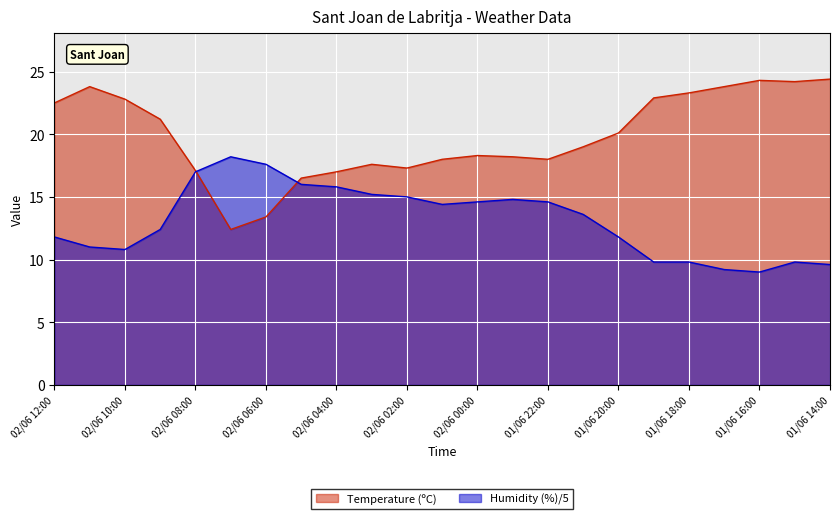

Reading left to right, list all the values displayed in this chart.

Temperature (ºC): 02/06 12:00=22.5	02/06 11:00=23.8	02/06 10:00=22.8	02/06 09:00=21.2	02/06 08:00=17.1	02/06 07:00=12.4	02/06 06:00=13.4	02/06 05:00=16.5	02/06 04:00=17.0	02/06 03:00=17.6	02/06 02:00=17.3	02/06 01:00=18.0	02/06 00:00=18.3	01/06 23:00=18.2	01/06 22:00=18.0	01/06 21:00=19.0	01/06 20:00=20.1	01/06 19:00=22.9	01/06 18:00=23.3	01/06 17:00=23.8	01/06 16:00=24.3	01/06 15:00=24.2	01/06 14:00=24.4
Humidity (%): 02/06 12:00=11.8	02/06 11:00=11.0	02/06 10:00=10.8	02/06 09:00=12.4	02/06 08:00=17.0	02/06 07:00=18.2	02/06 06:00=17.6	02/06 05:00=16.0	02/06 04:00=15.8	02/06 03:00=15.2	02/06 02:00=15.0	02/06 01:00=14.4	02/06 00:00=14.6	01/06 23:00=14.8	01/06 22:00=14.6	01/06 21:00=13.6	01/06 20:00=11.8	01/06 19:00=9.8	01/06 18:00=9.8	01/06 17:00=9.2	01/06 16:00=9.0	01/06 15:00=9.8	01/06 14:00=9.6